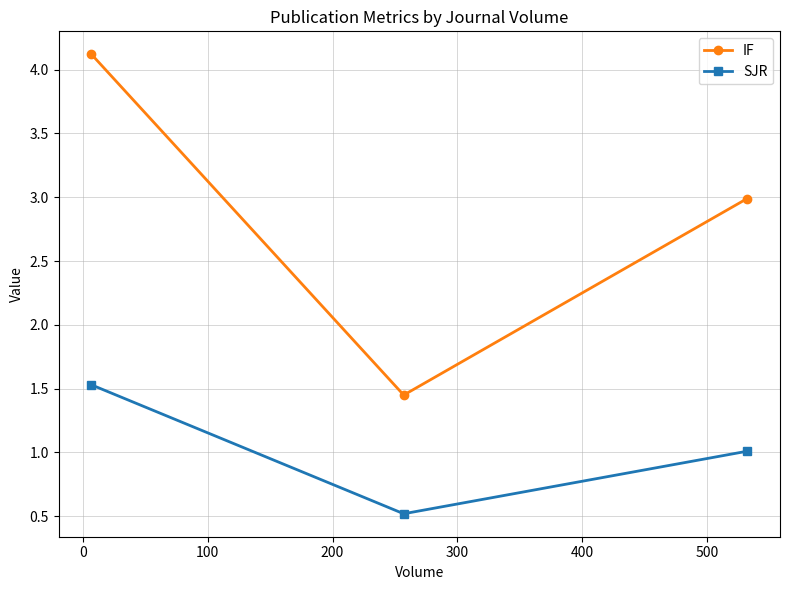

What is the maximum value shown in the chart?

4.1